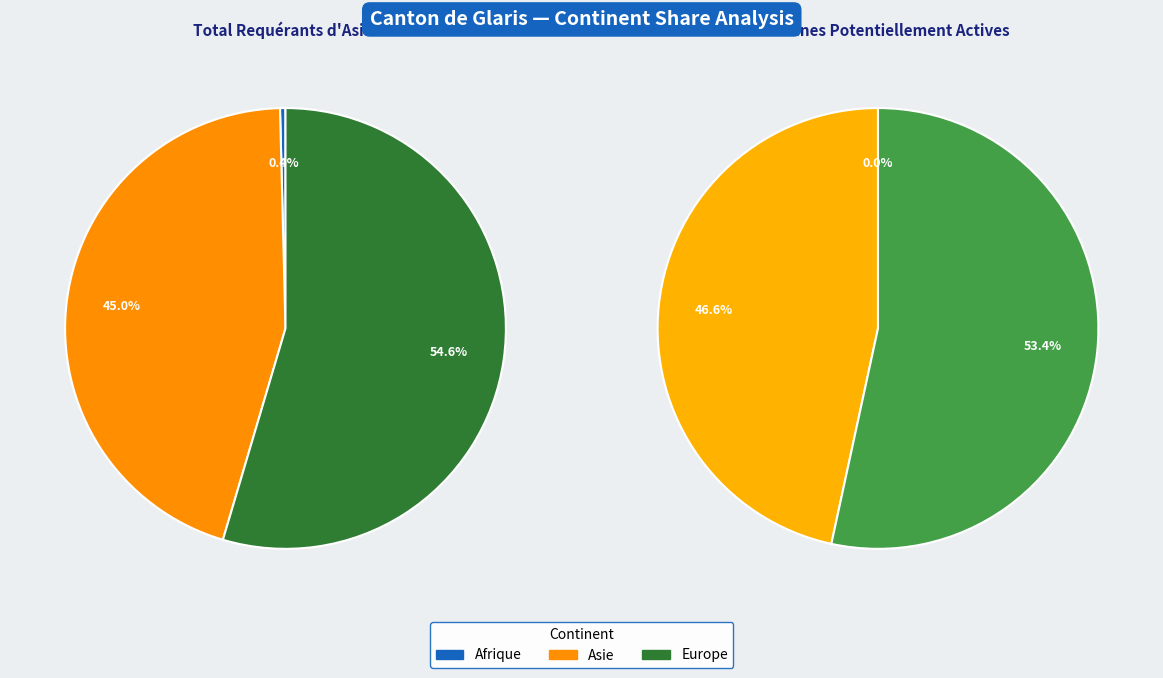

Does Europe represent more than half of the total?

Yes